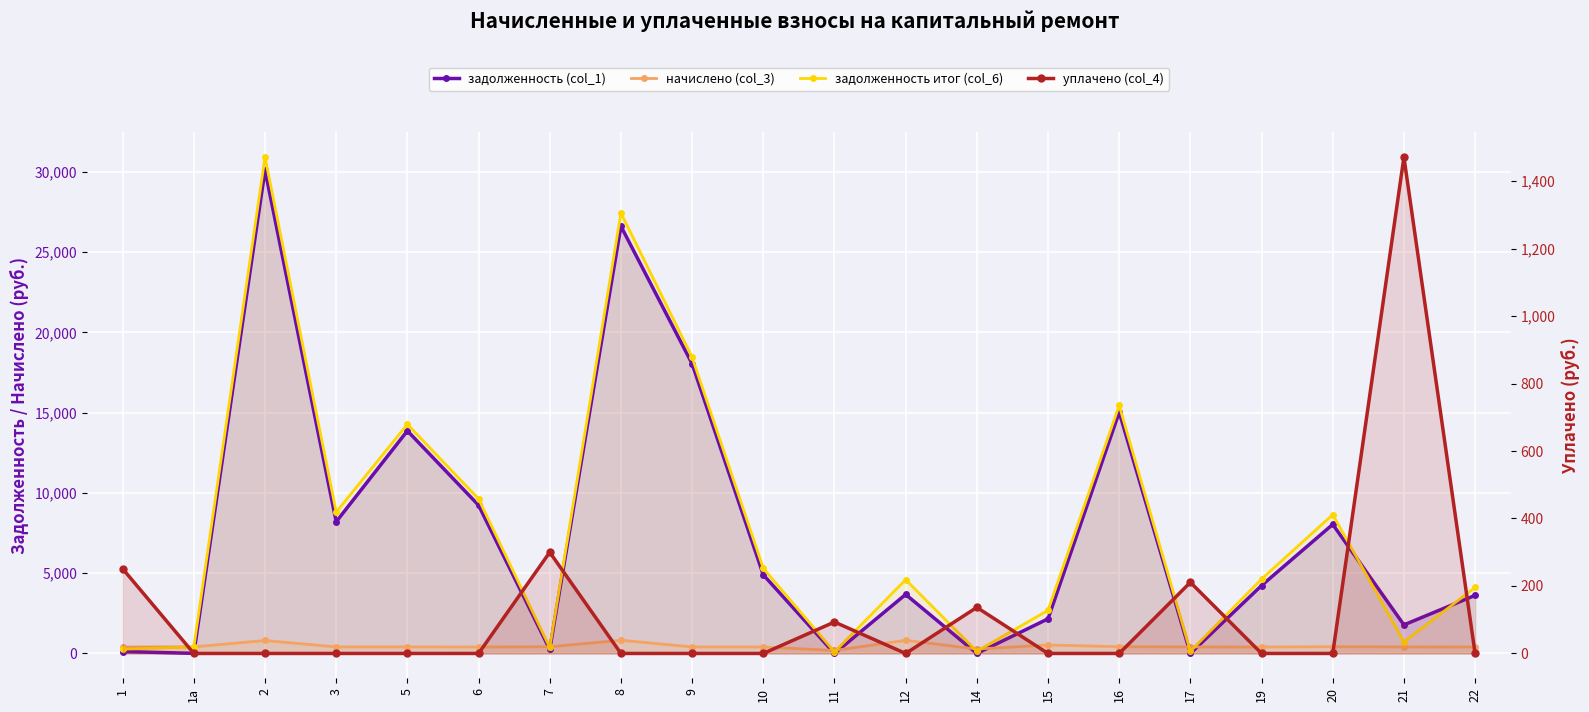

At which category is the sum across all series the highest?

2